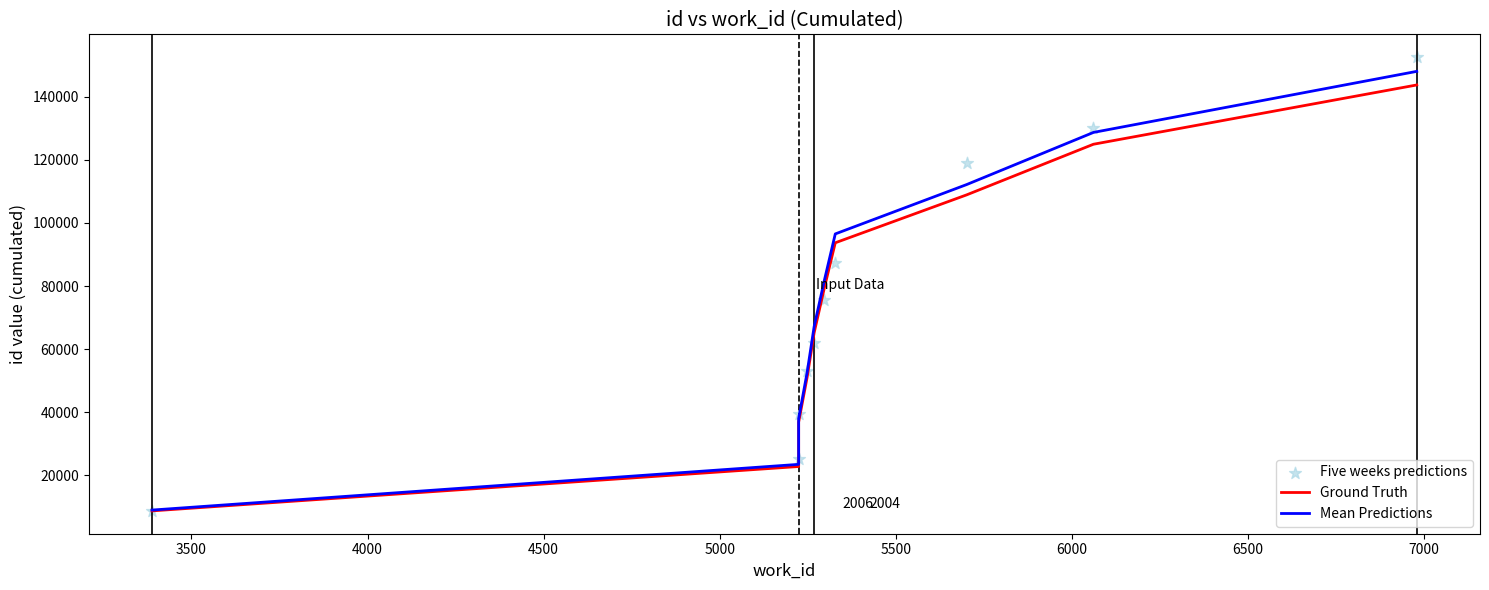

Which series has the widest spread of Y values?

Five weeks predictions